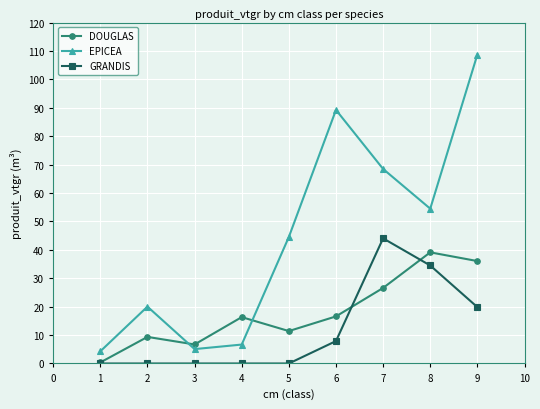

What is the value of the GRANDIS point at the 7th from the left?

44.0